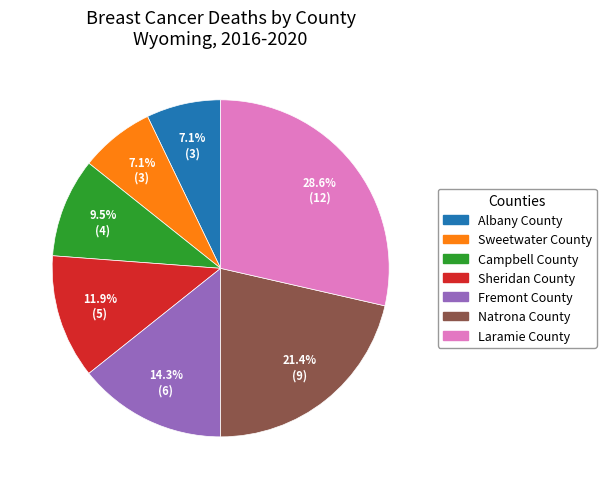

What percentage is NOT represented by Sheridan County?

88.1%